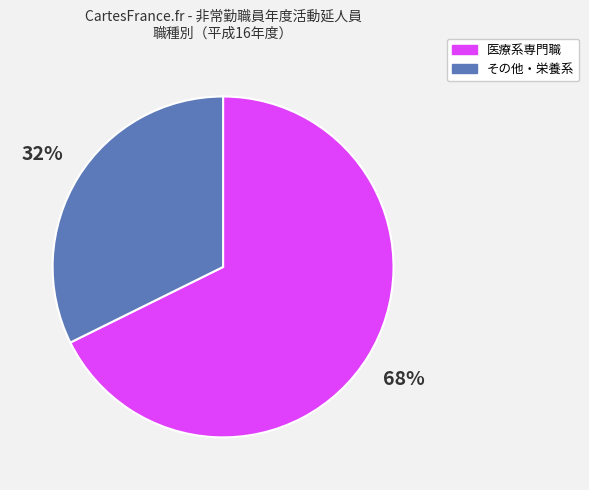

How many segments does this pie chart have?

2